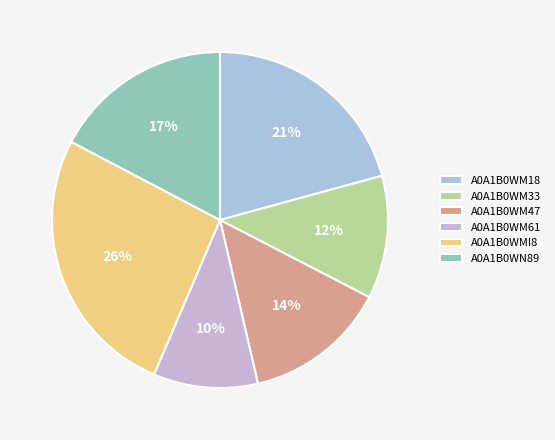

To the nearest percent, what percentage of the pie is A0A1B0WM47?

14%